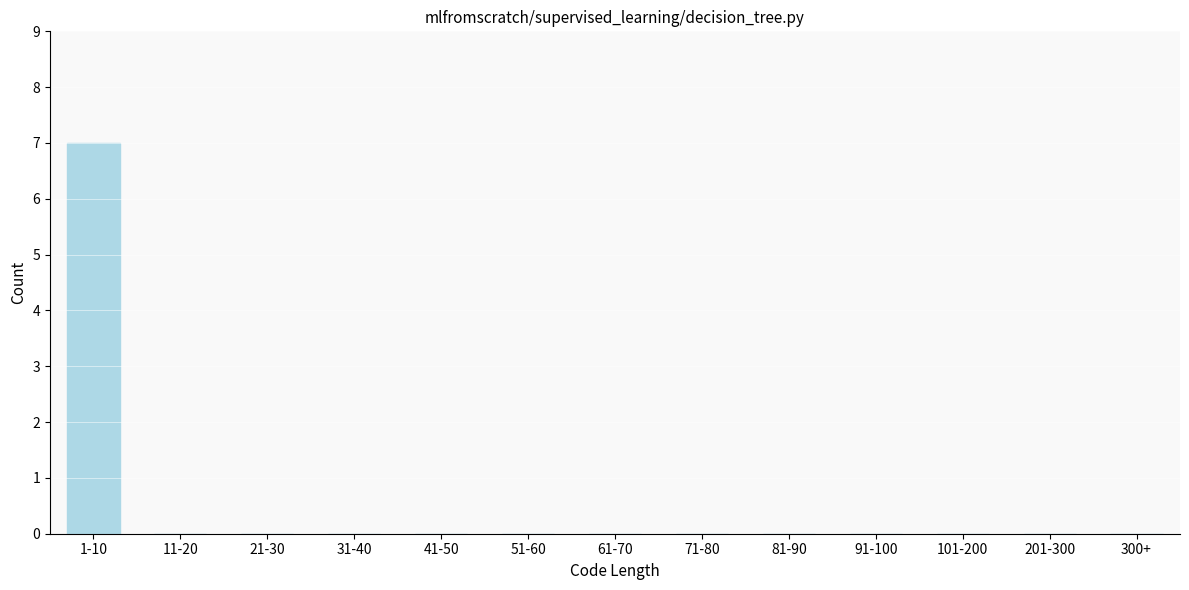

Reading right to left, what are all the values shown in this chart?

300+=0	201-300=0	101-200=0	91-100=0	81-90=0	71-80=0	61-70=0	51-60=0	41-50=0	31-40=0	21-30=0	11-20=0	1-10=7